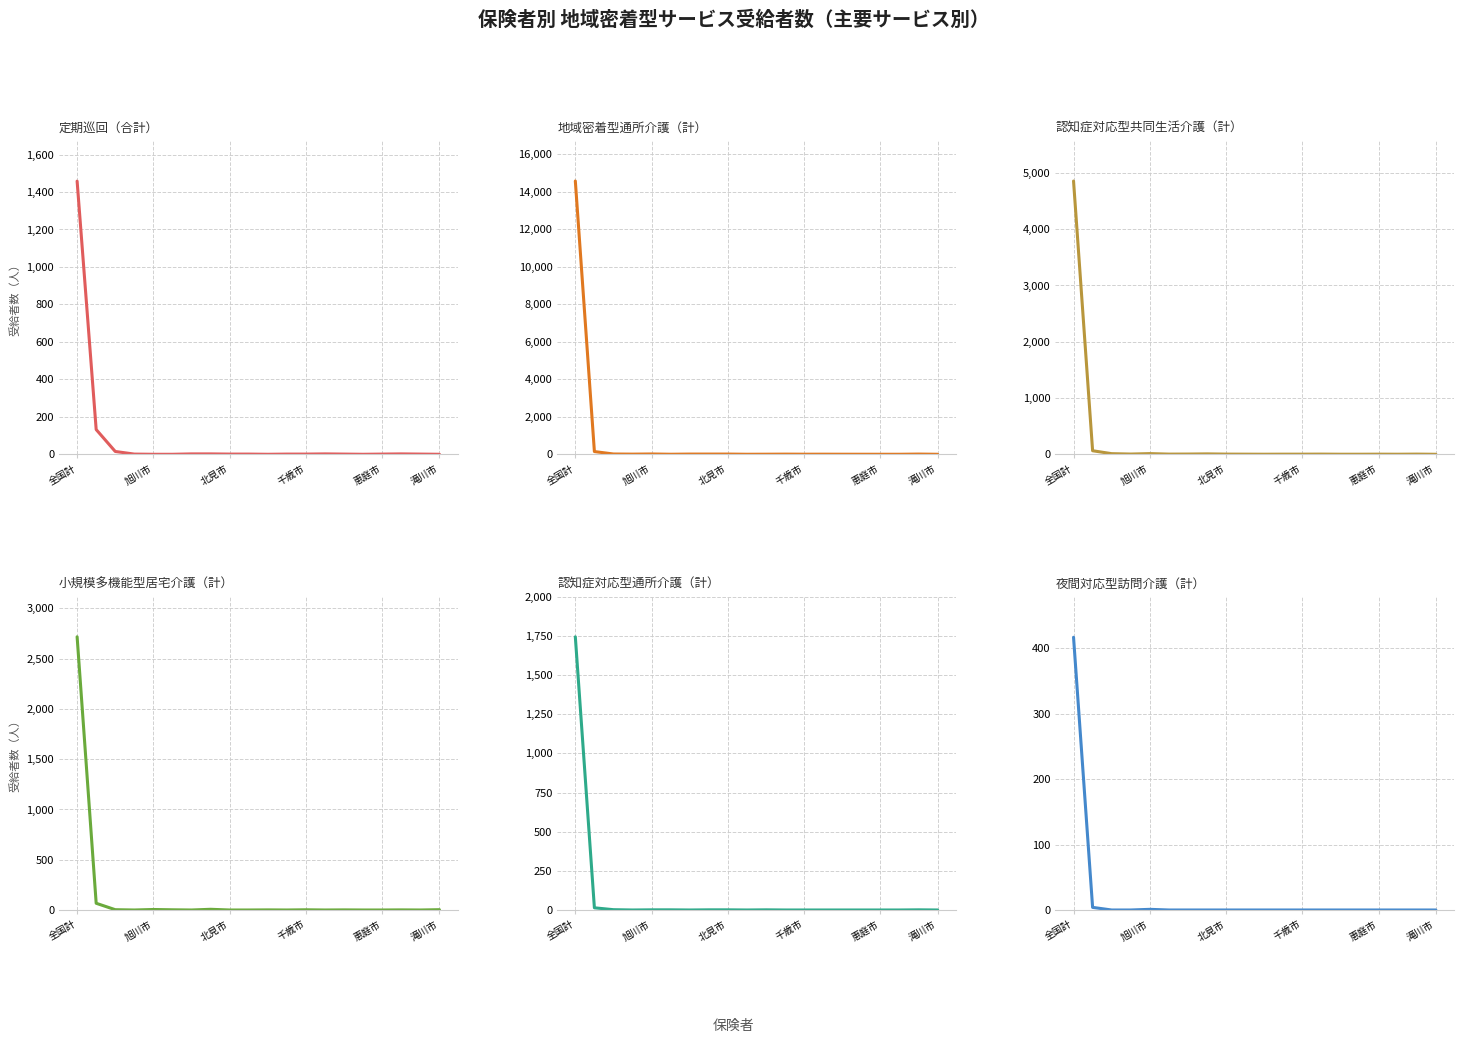

At which label does 地域密着型通所介護（計） first exceed 8?

全国計